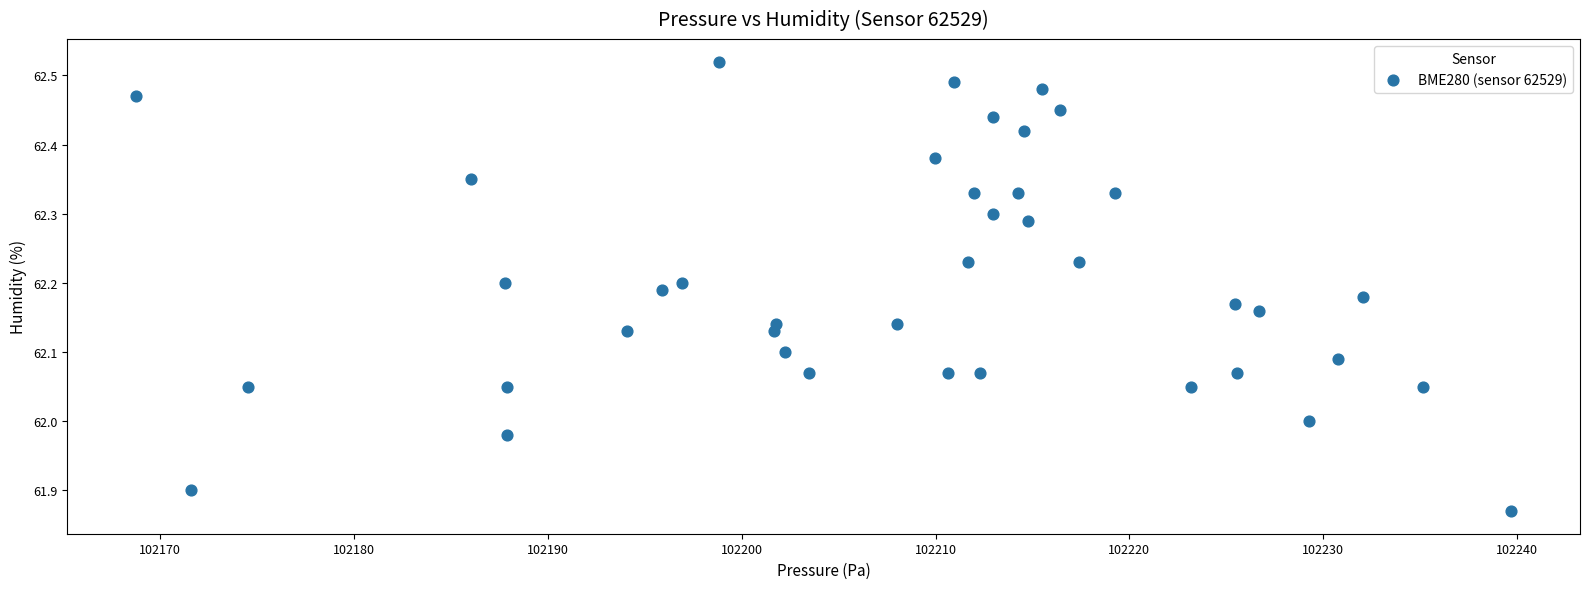

What is the range of X values (max minus min)?

70.9